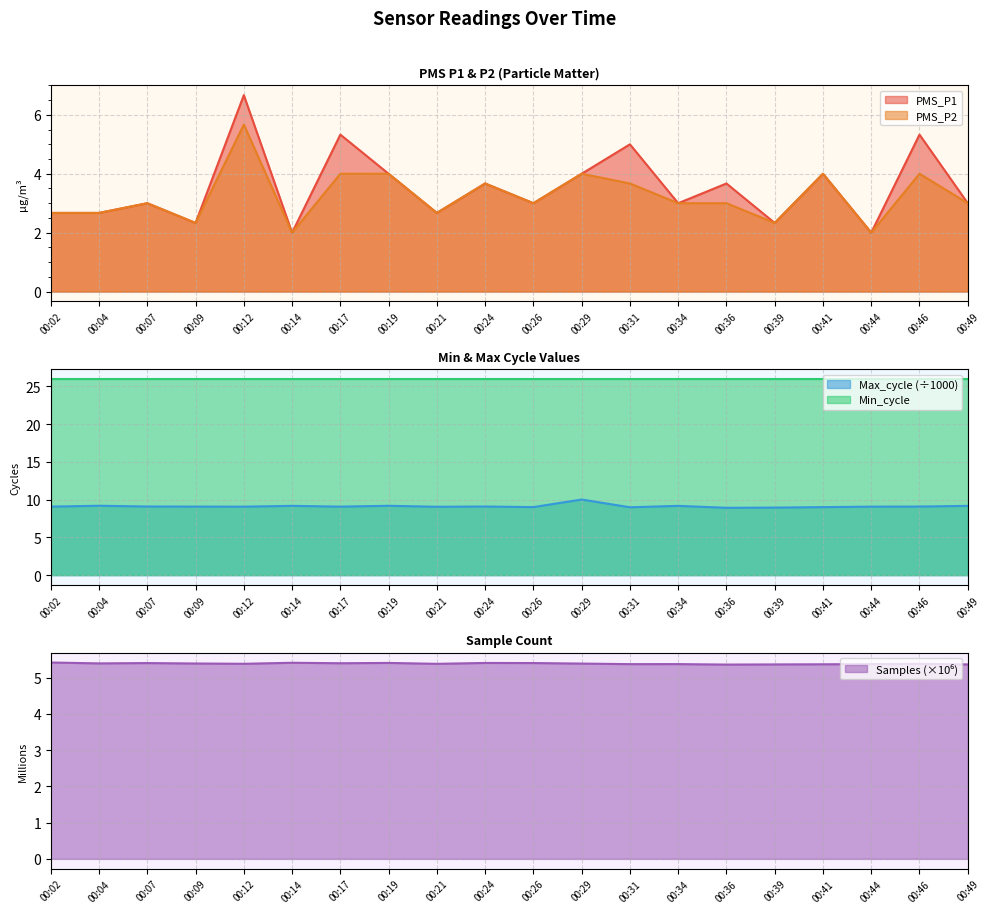

At how many categories does at least one series exceed 7?

20